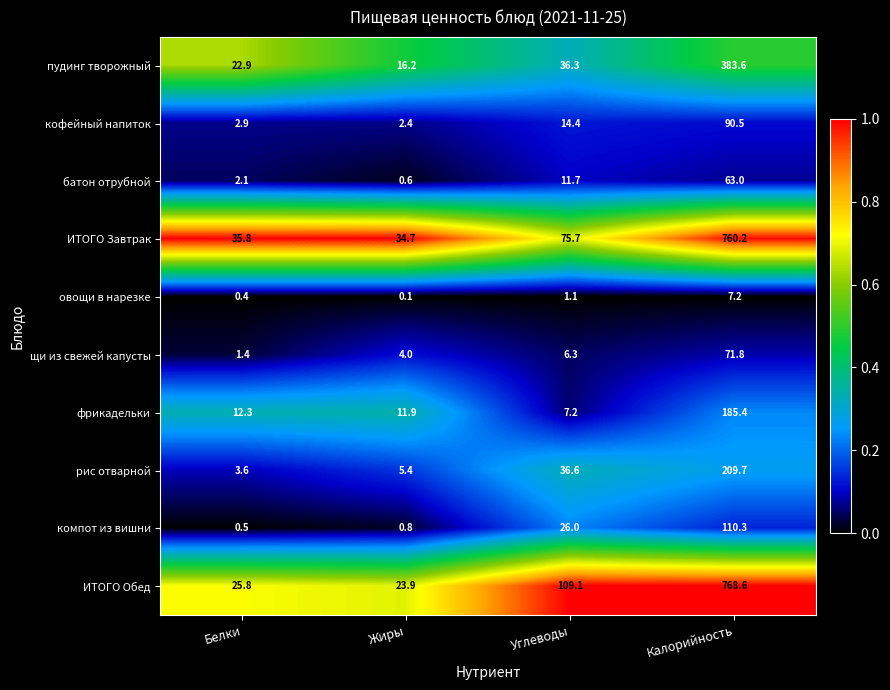

List the labels in order of кофейный напиток value, smallest first.

Жиры, Белки, Углеводы, Калорийность